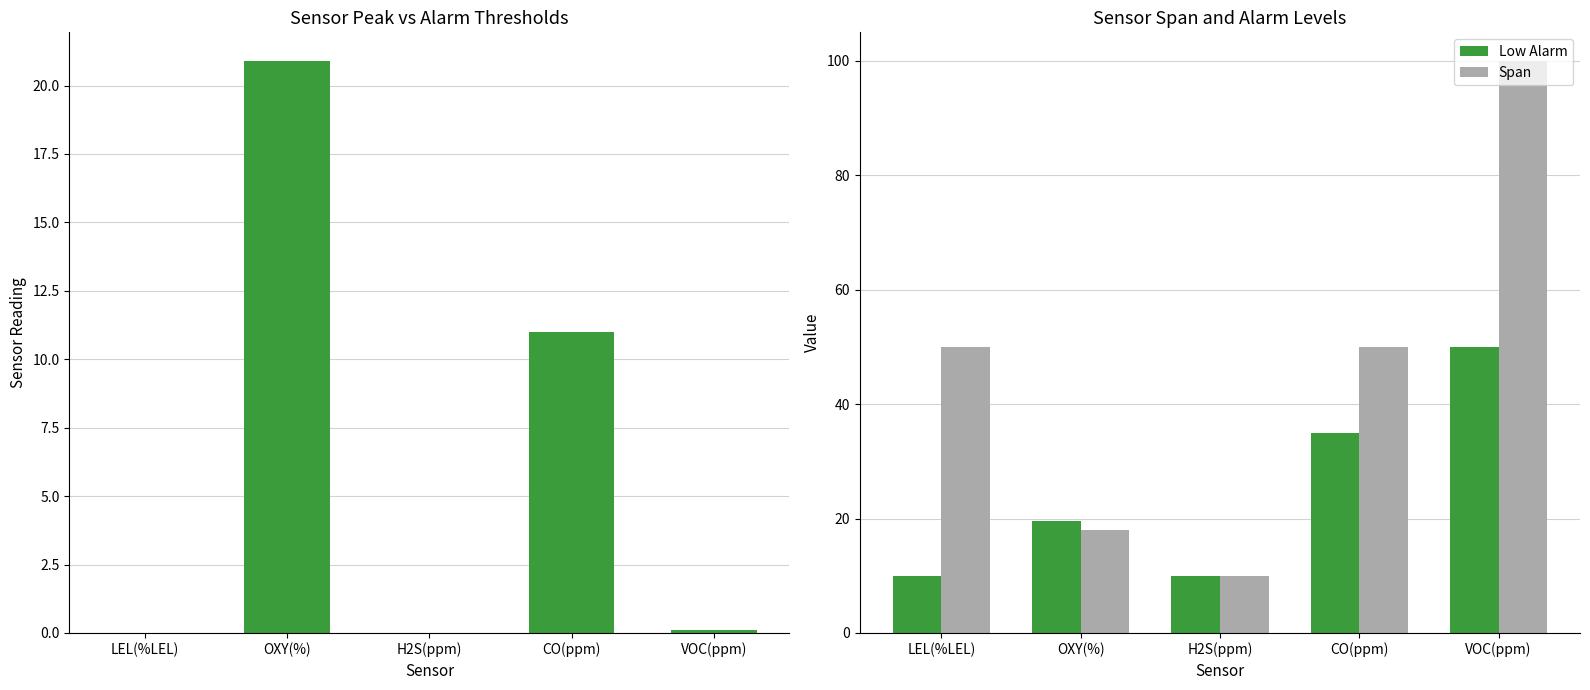

What is the difference between the second highest and minimum values in the Low Alarm series?

25.0